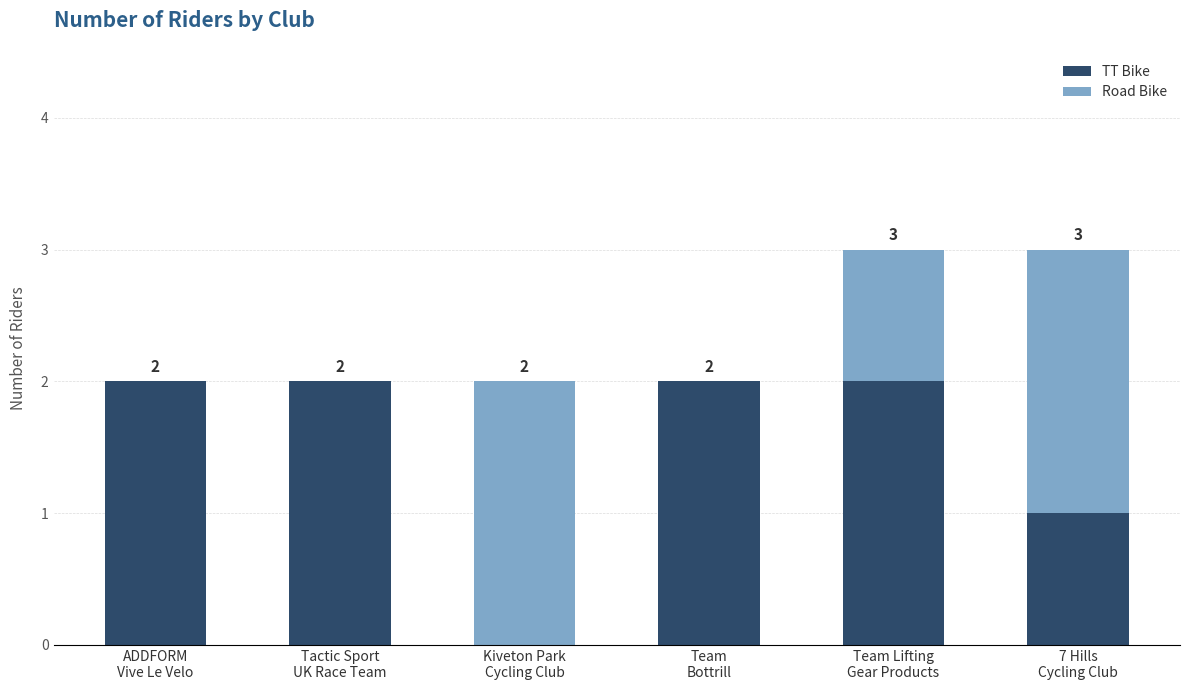

How many TT Bike values are between 1 and 2?

5